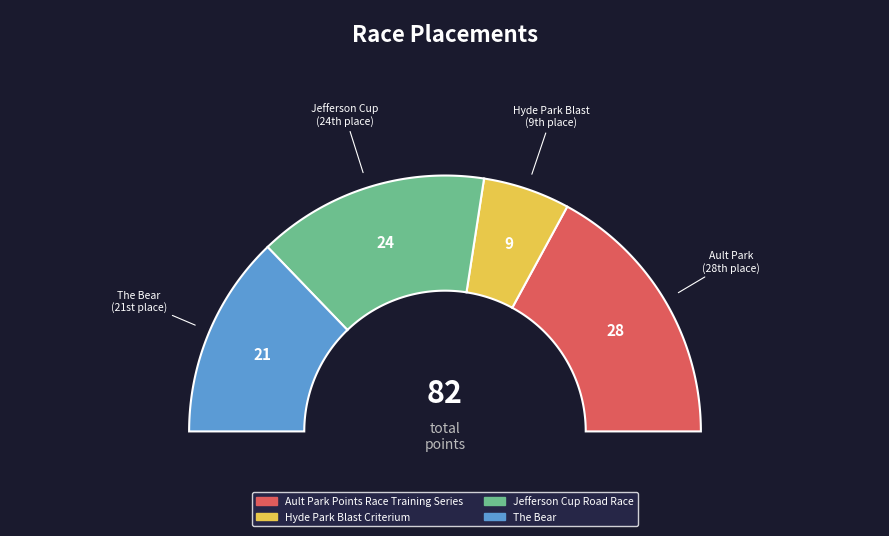

Does Ault Park Points Race Training Series account for over 50% of the chart?

No